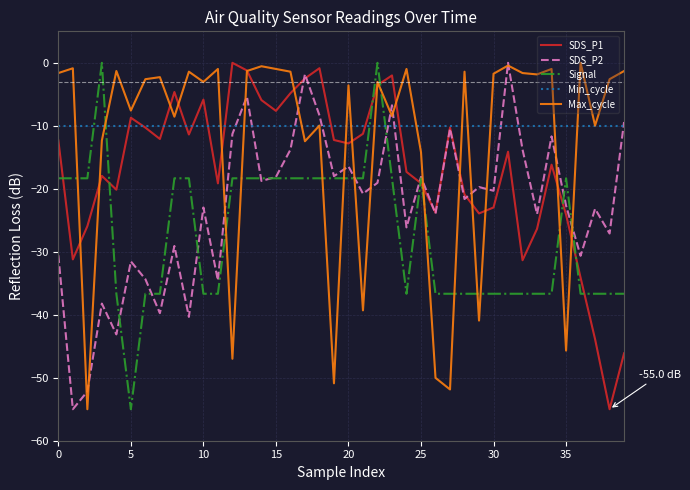

True or false: Signal and Max_cycle cross at least once.

True